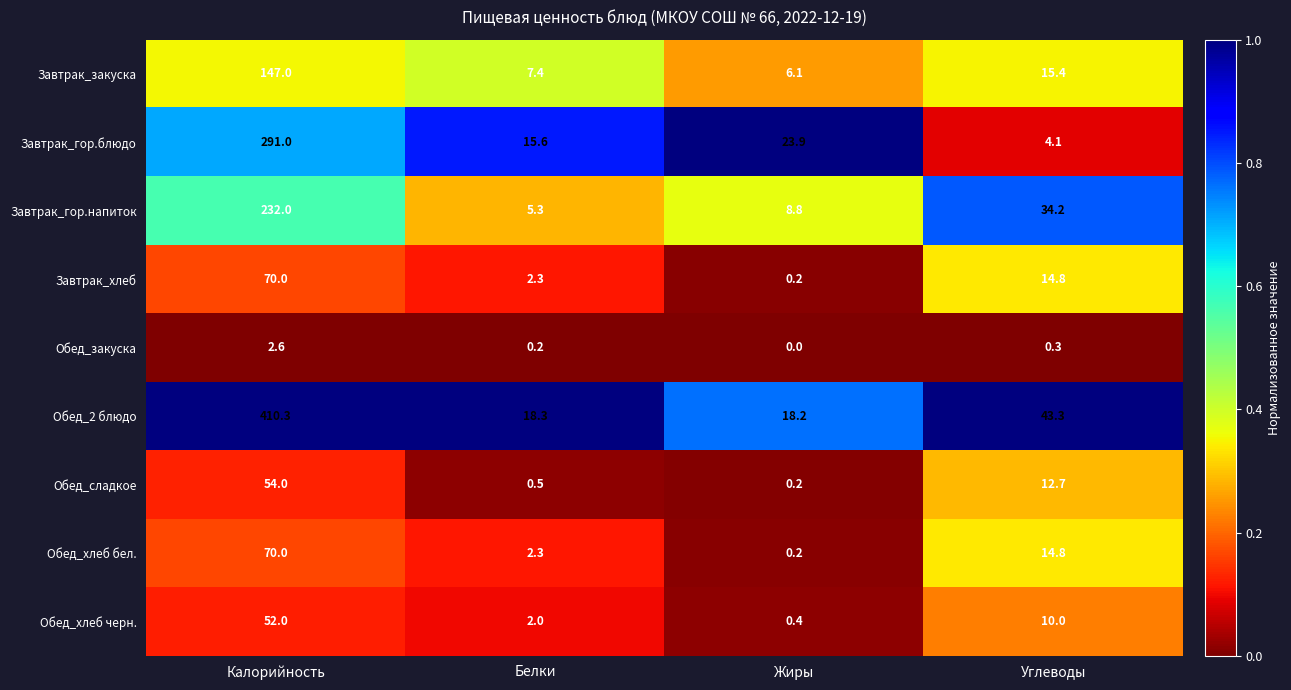

Rank the categories by Обед_хлеб черн. value from highest to lowest.

Калорийность, Углеводы, Белки, Жиры